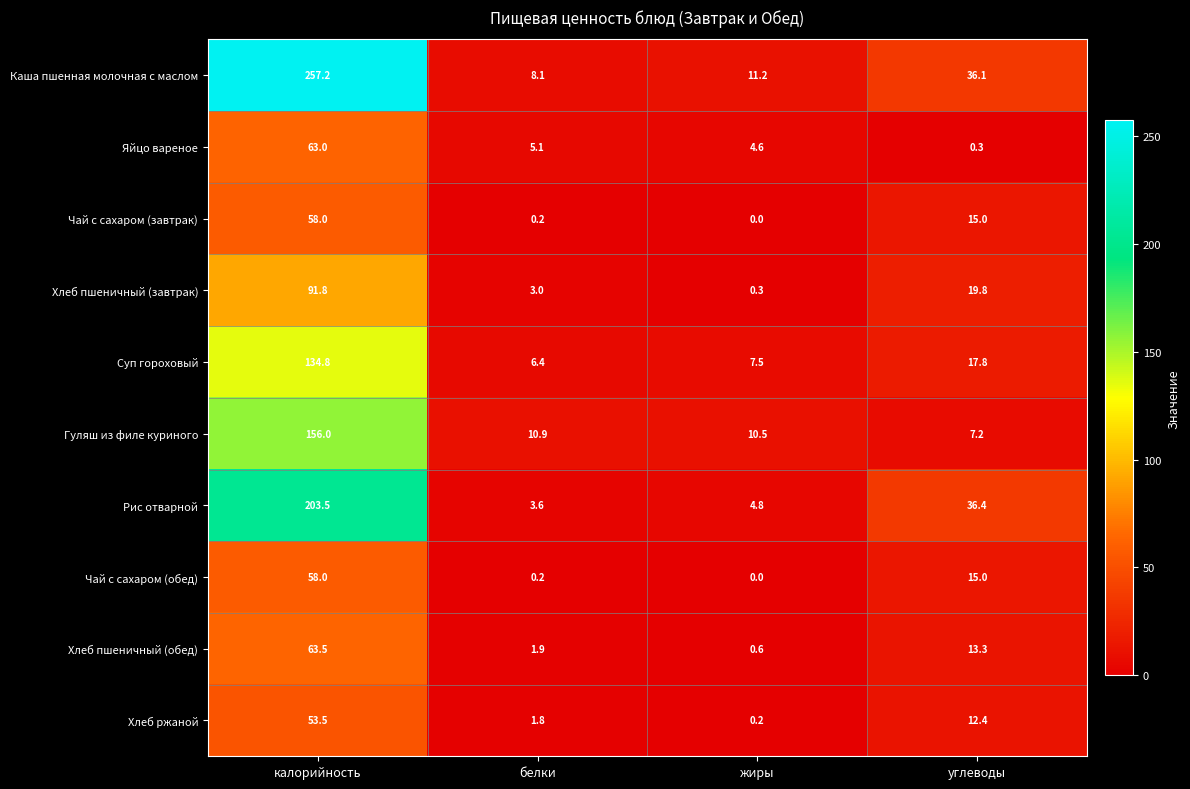

What is the difference between the Хлеб ржаной values at углеводы and калорийность?

41.1